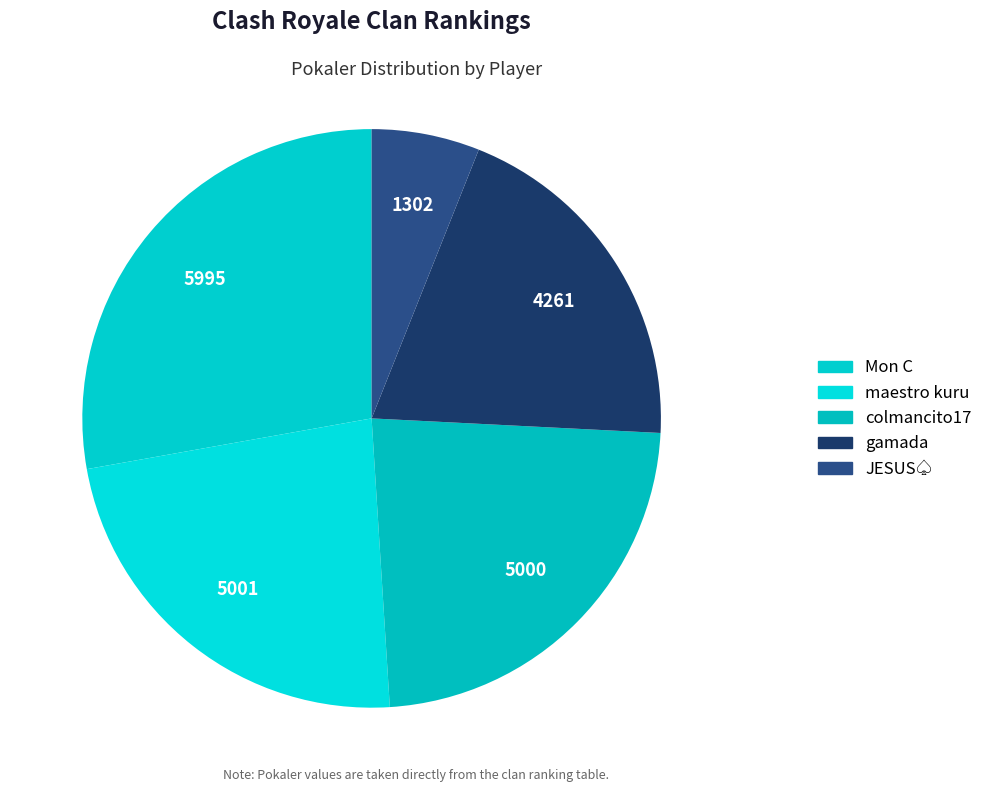

What is the change in value from Mon C to gamada?

-1734